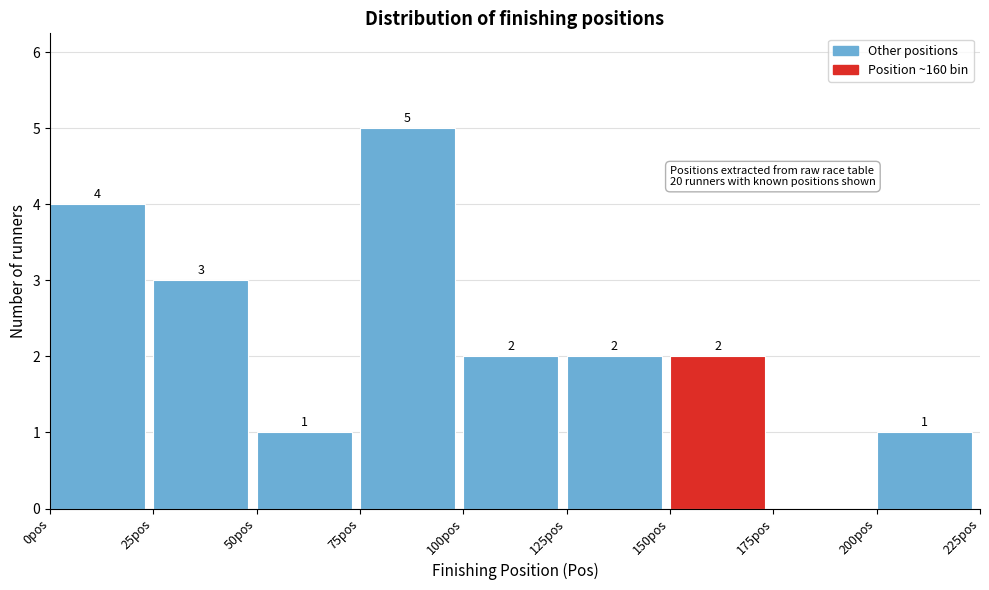

Over which range of the x-axis is the bar tallest?

75 to 100